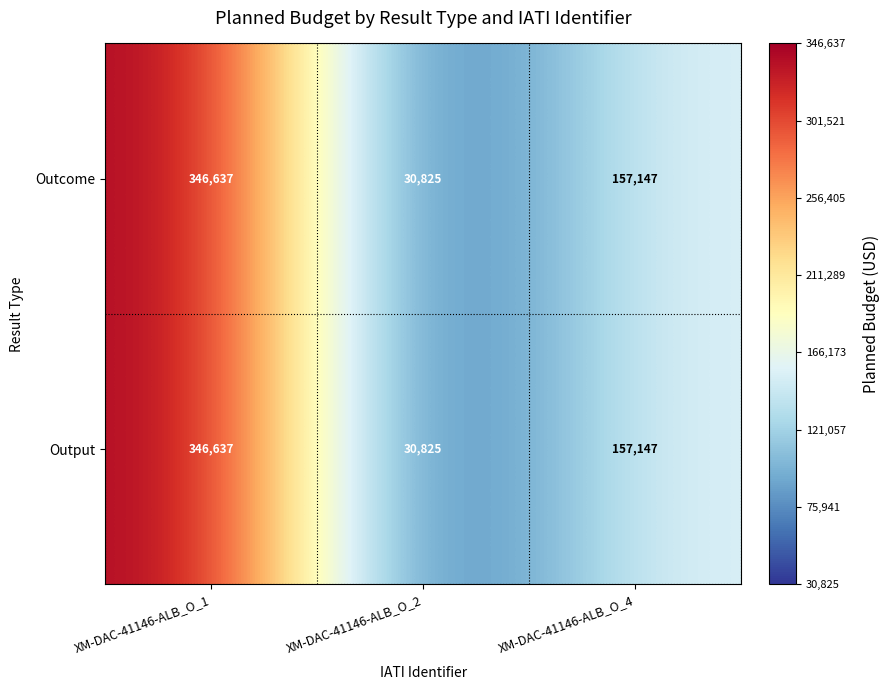

What is the total value across all series at XM-DAC-41146-ALB_O_2?

61650